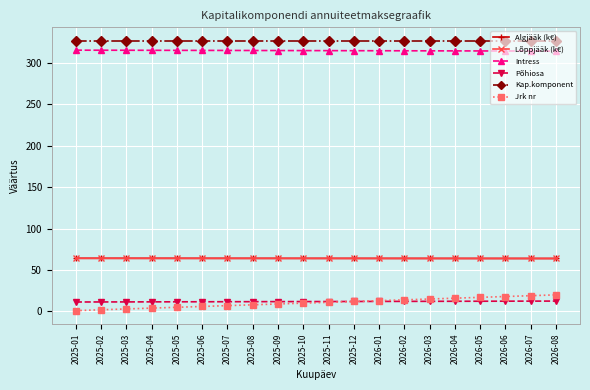

Which series has the largest total across all categories?

Kap.komponent